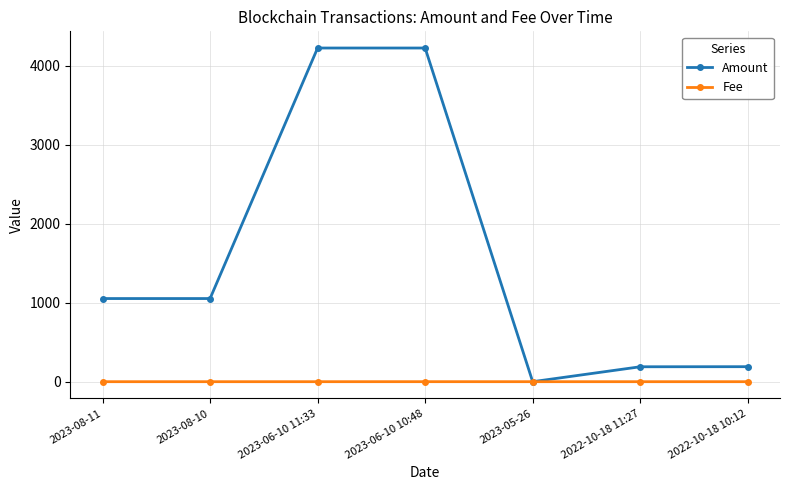

What is the label of the 3rd point from the right?

2023-05-26